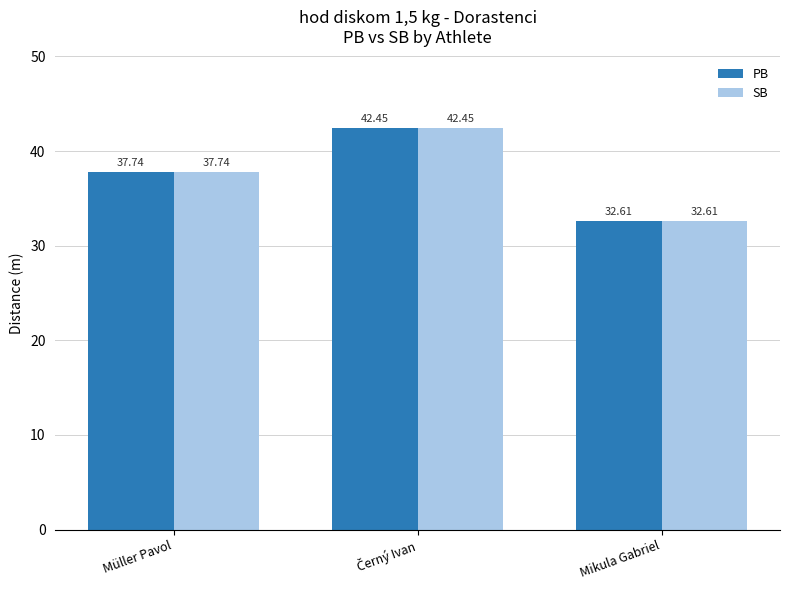

At which label does PB first exceed 37?

Müller Pavol